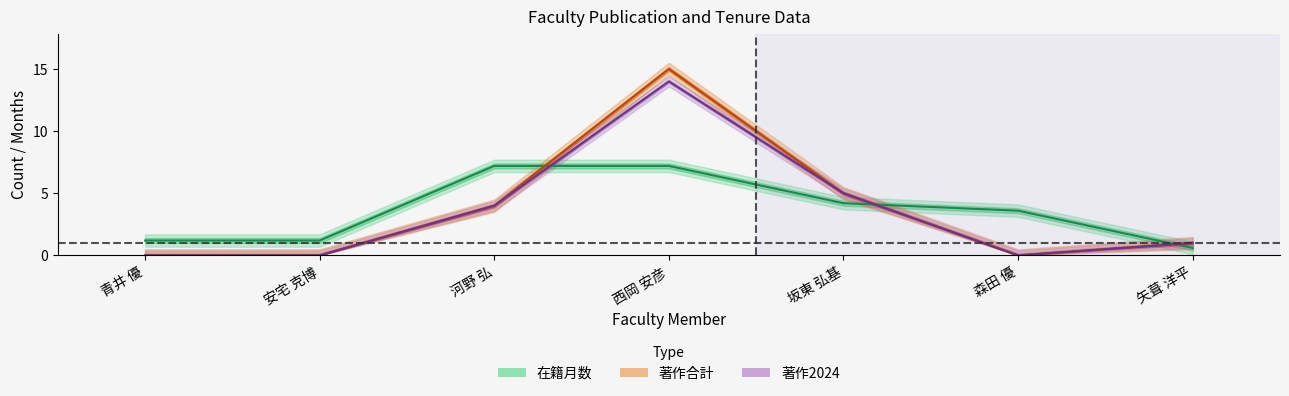

At which label does 著作2024 first exceed 1?

河野 弘